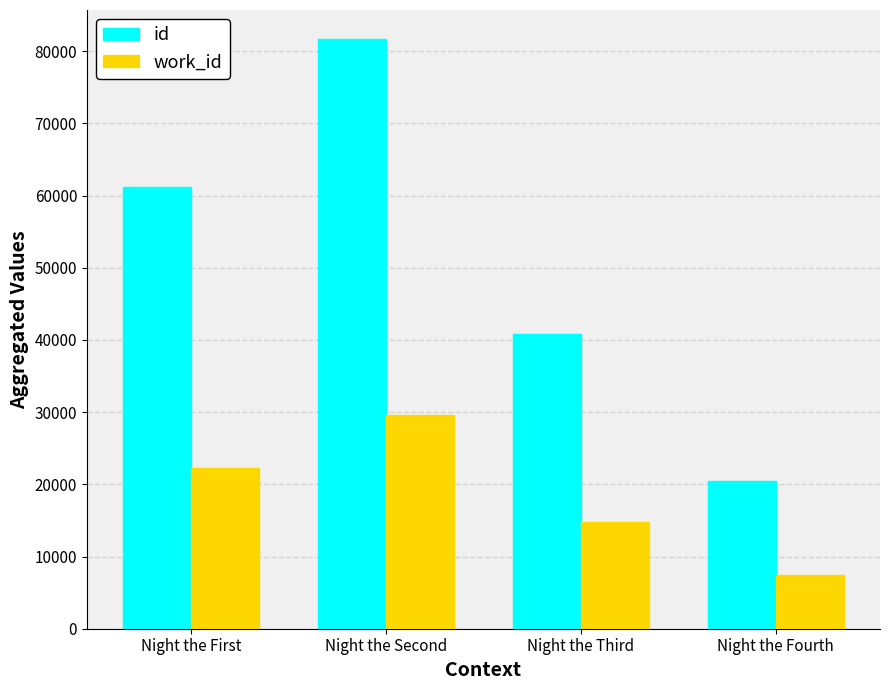

Rank the series by their maximum value, from lowest to highest.

work_id, id